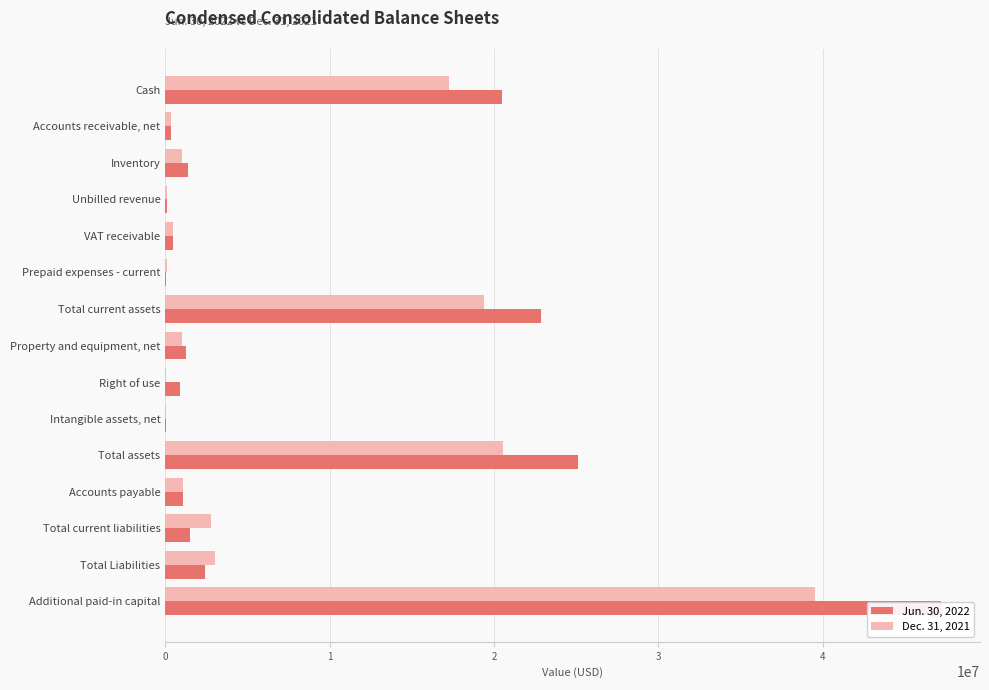

At Accounts receivable, net, list the series in order from largest to smallest.

Dec. 31, 2021, Jun. 30, 2022